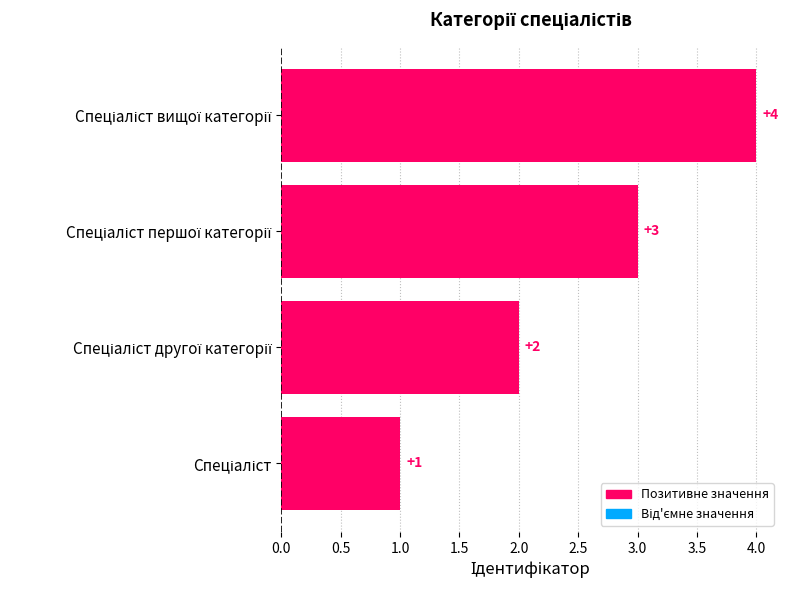

What is the sum of all values?

10